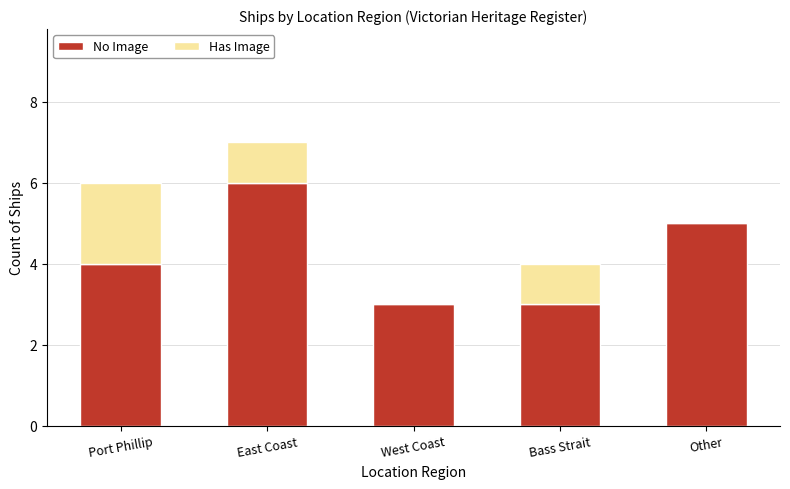

What value does the No Image series have at West Coast?

3